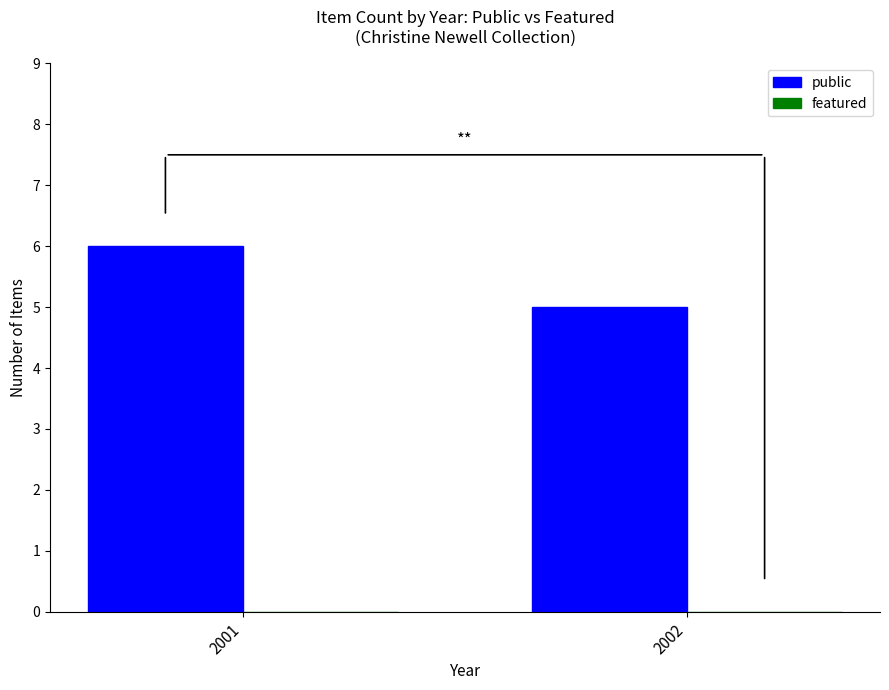

What is the smallest value displayed?

5